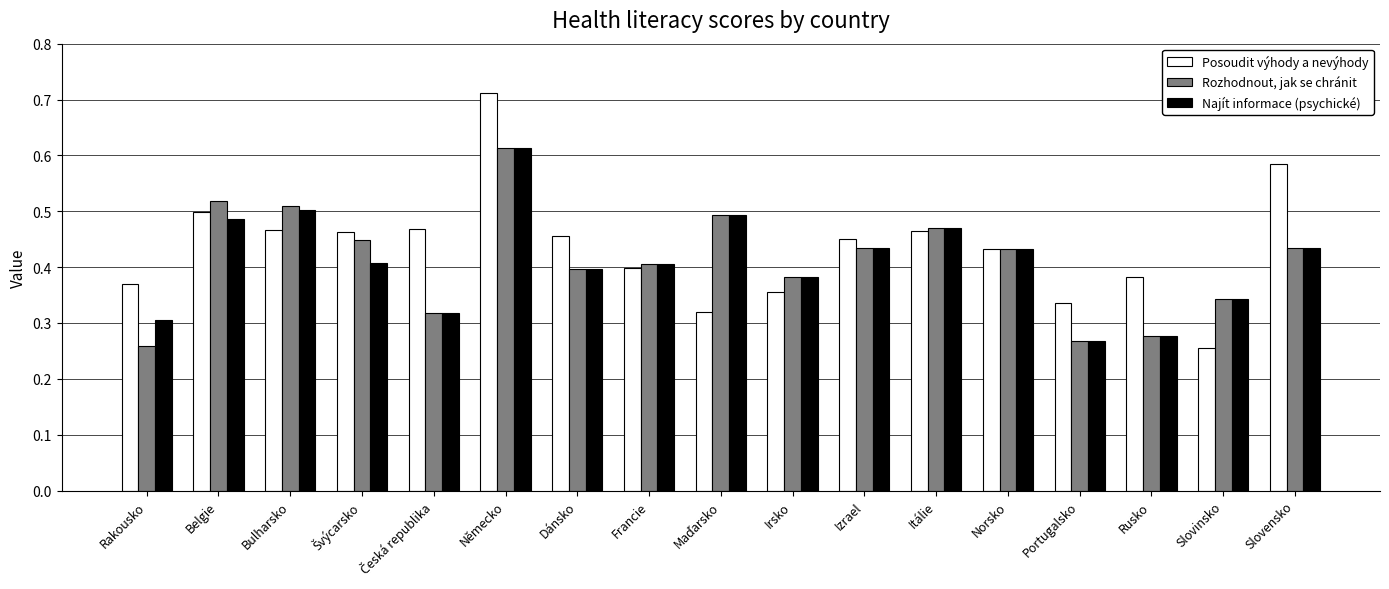

The Najít informace (psychické) series shows 0.3 at Rakousko. True or false?

True